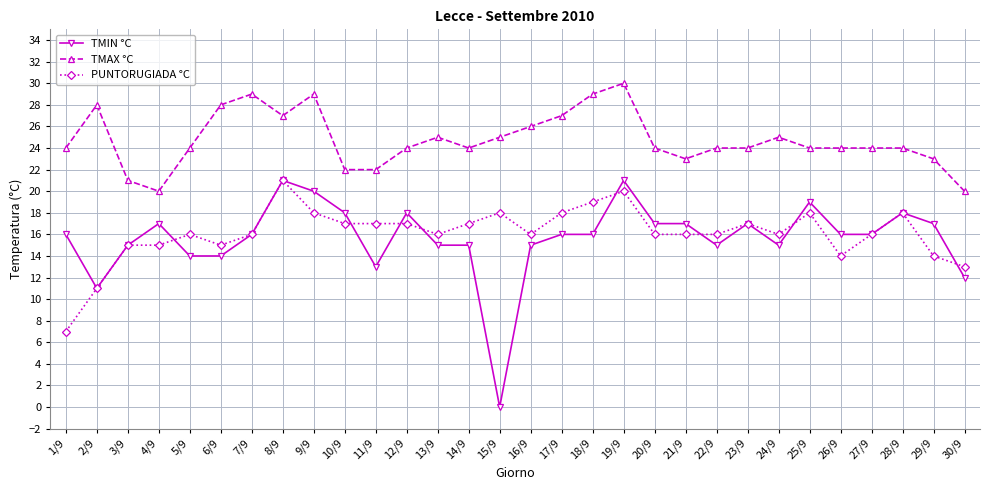

Which series has the largest range (max minus min)?

TMIN °C